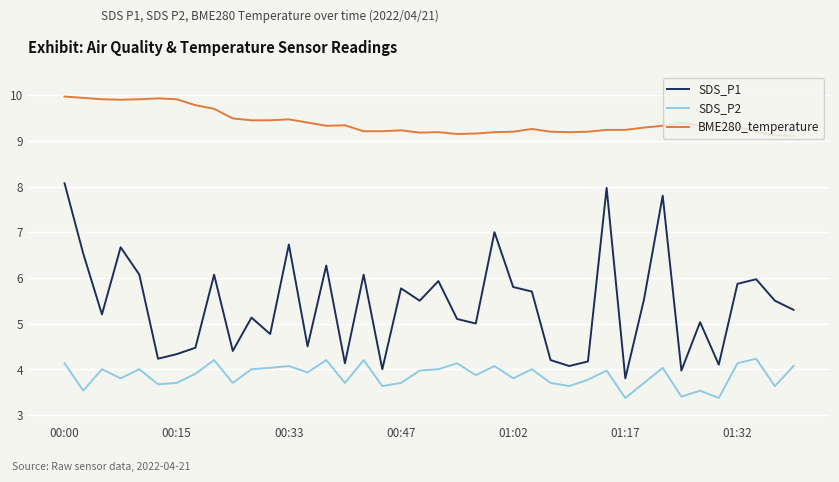

Which series has the widest spread of values?

SDS_P1